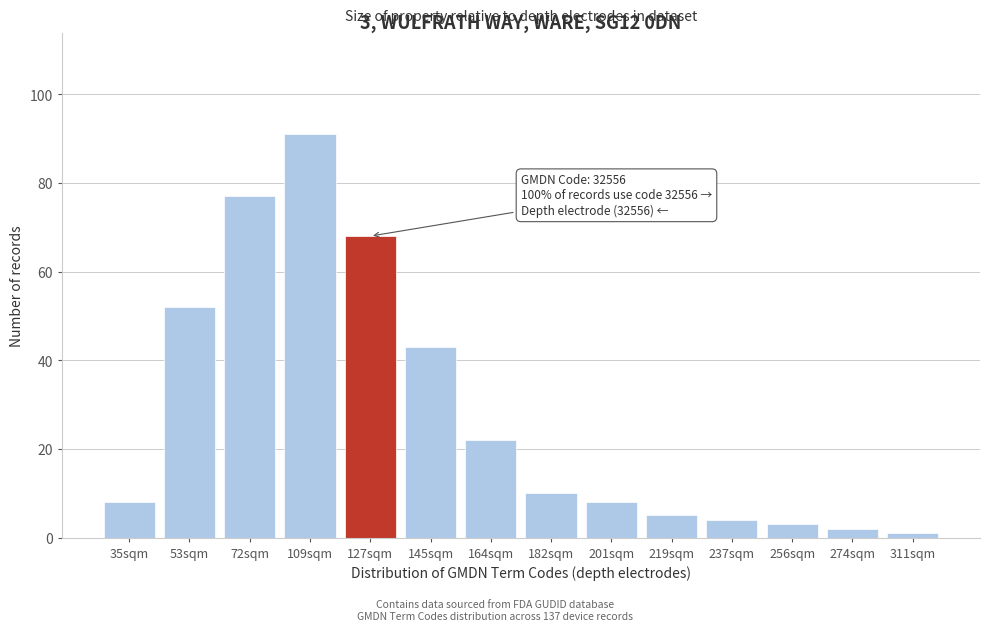

Reading left to right, what are all the values shown in this chart?

8	52	77	91	68	43	22	10	8	5	4	3	2	1